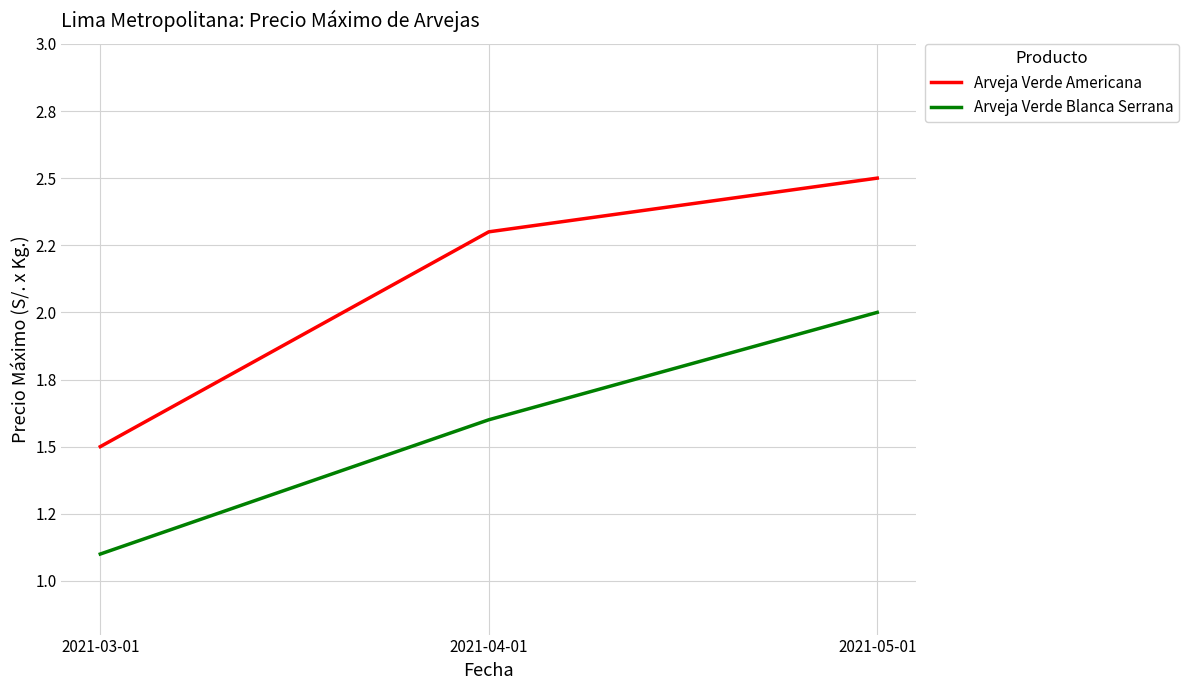

Does the chart display data point markers on the line(s)?

No